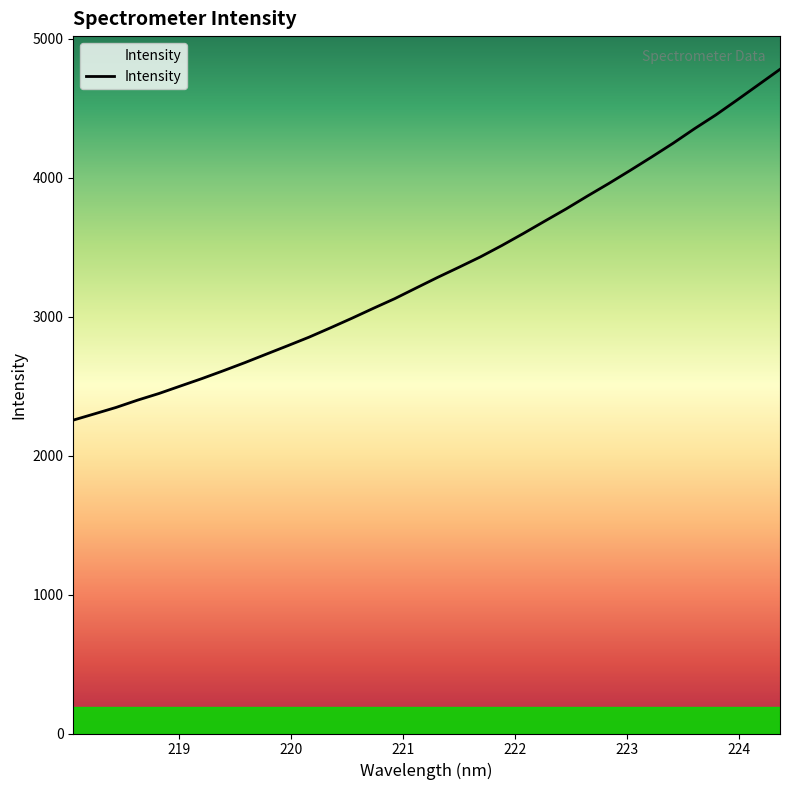

What is the difference between the maximum and minimum values?

2524.8